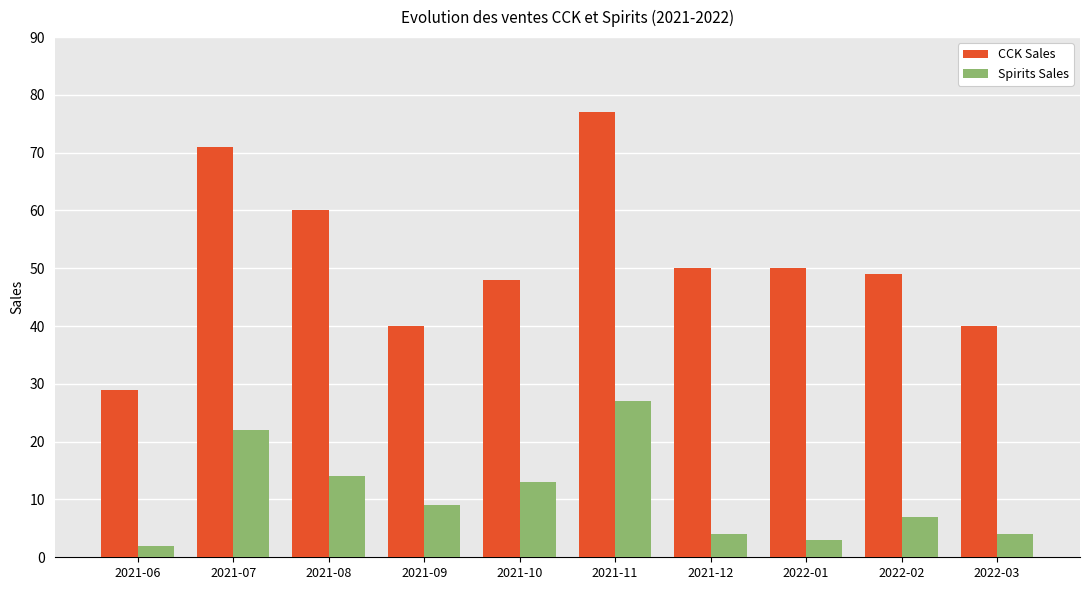

How many categories are shown in the chart?

10